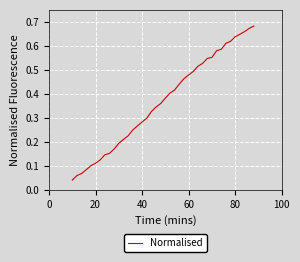

How many lines are shown in the chart?

1